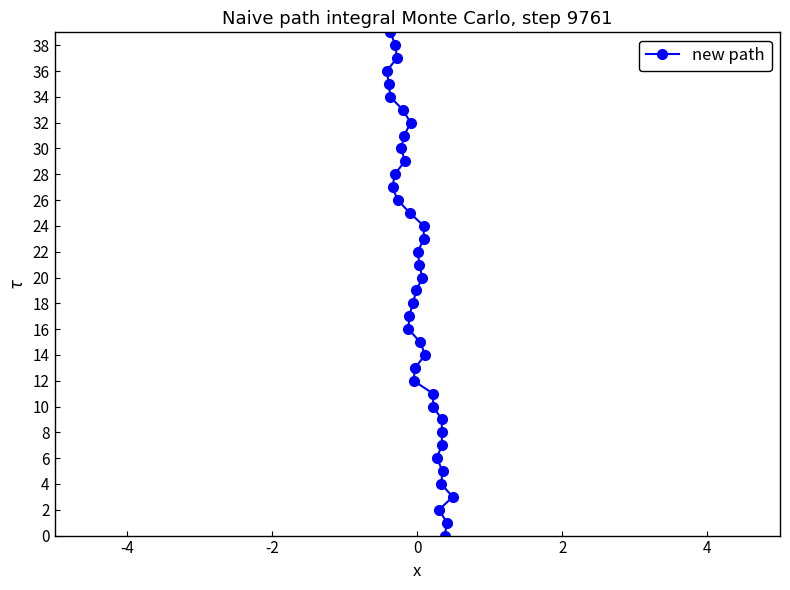

What is the value of the 14th point from the left?

13